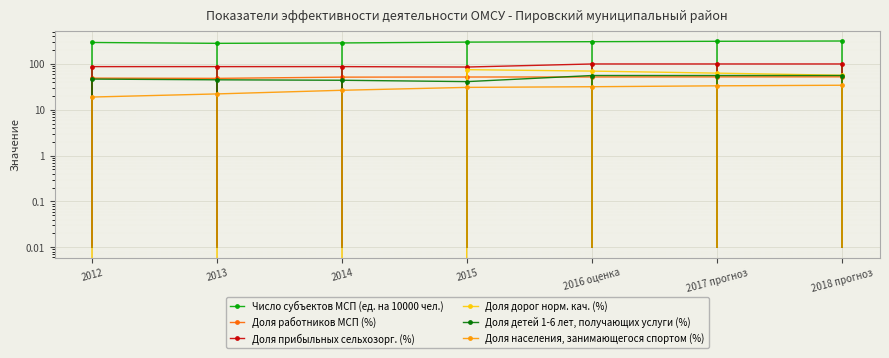

Is this an area chart (filled region under the line)?

No